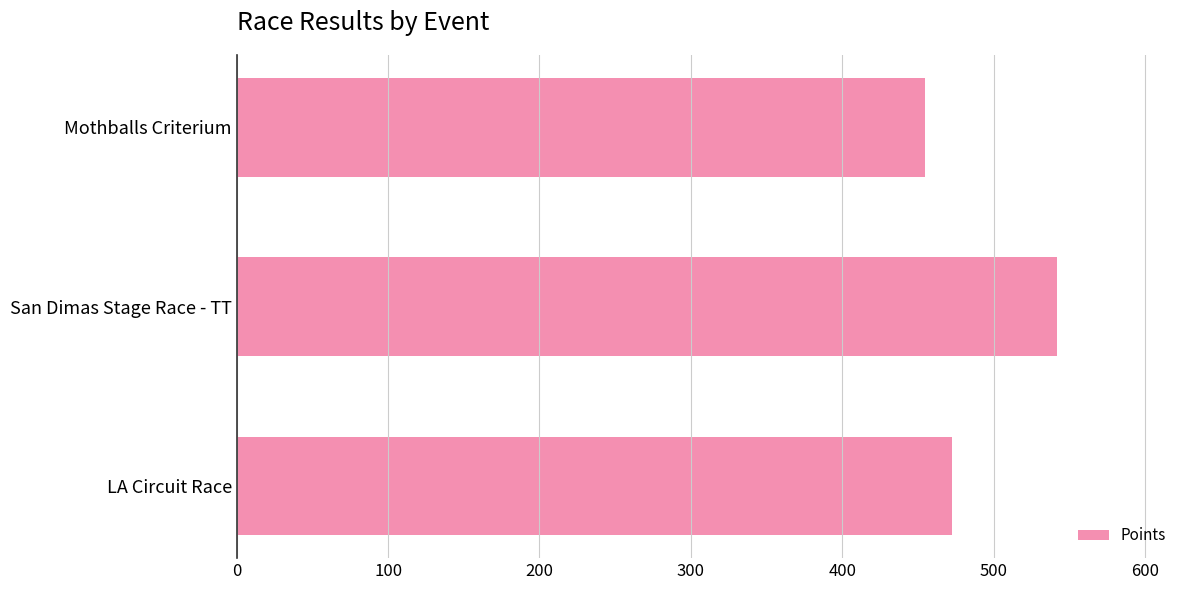

True or false: the data shows 541.8 at San Dimas Stage Race - TT.

True